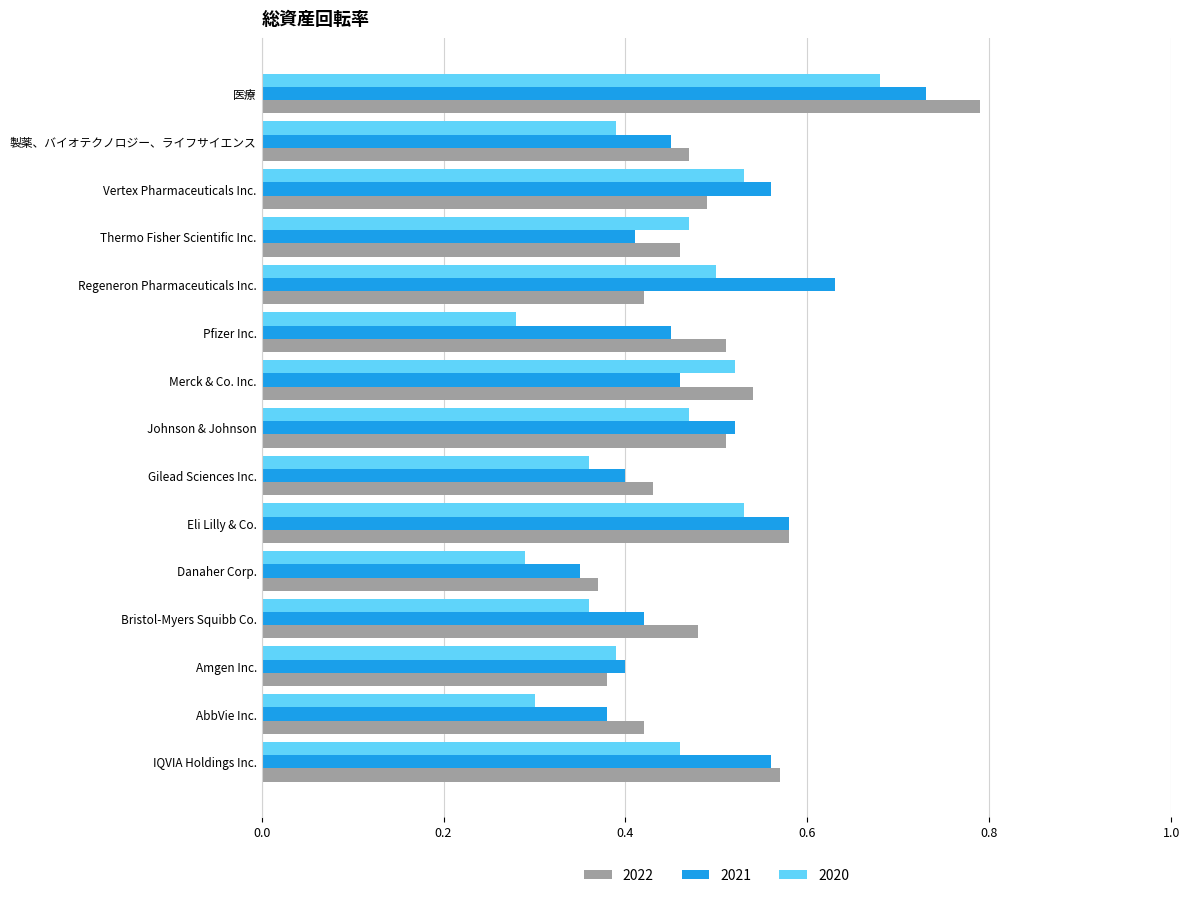

What is the sum of all 2022 values?

7.4